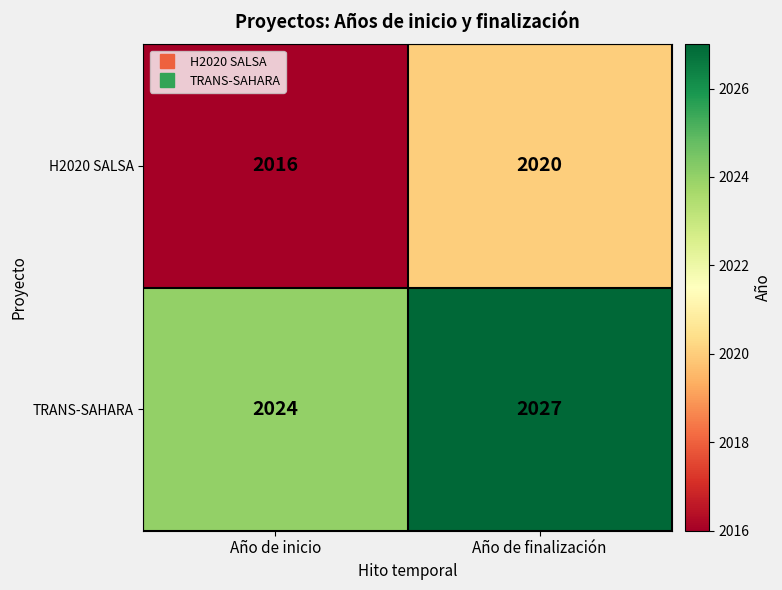

Where is TRANS-SAHARA nearest to the value 2025?

Año de inicio